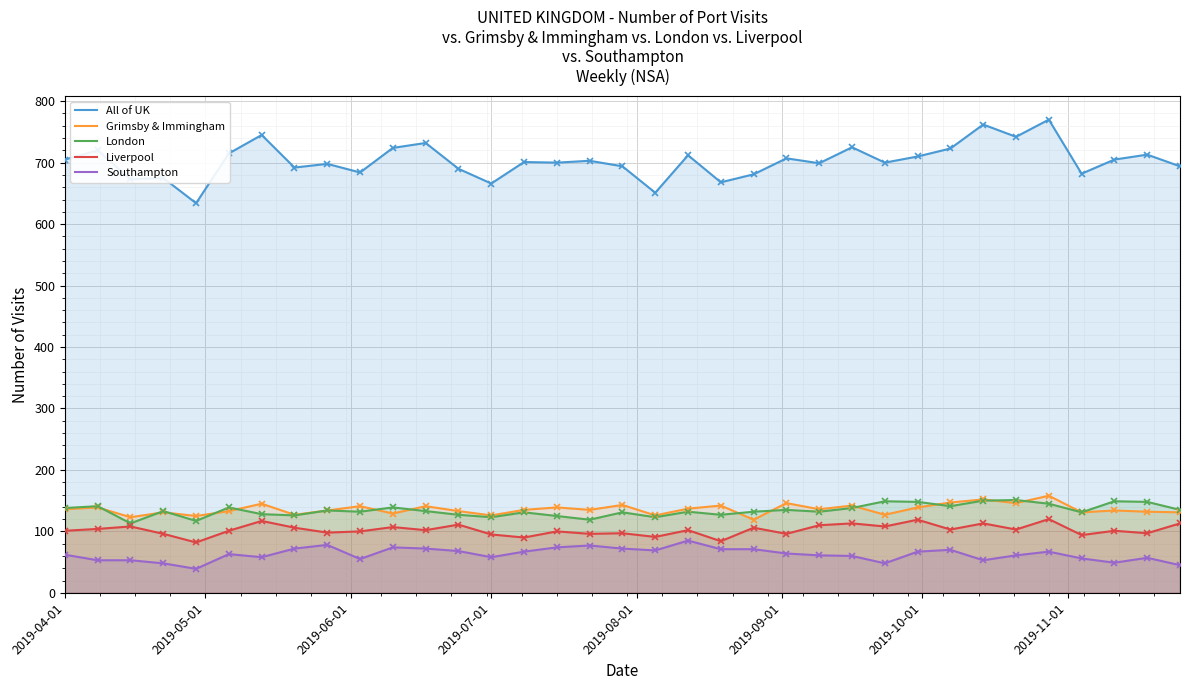

How many categories are shown in the chart?

35